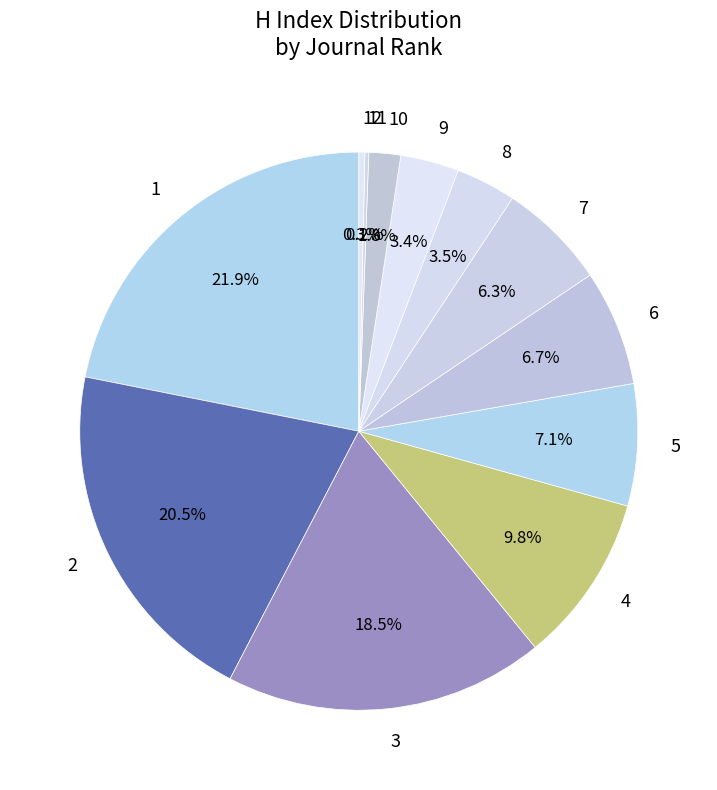

Is it true that 6 is 1% of the pie?

False